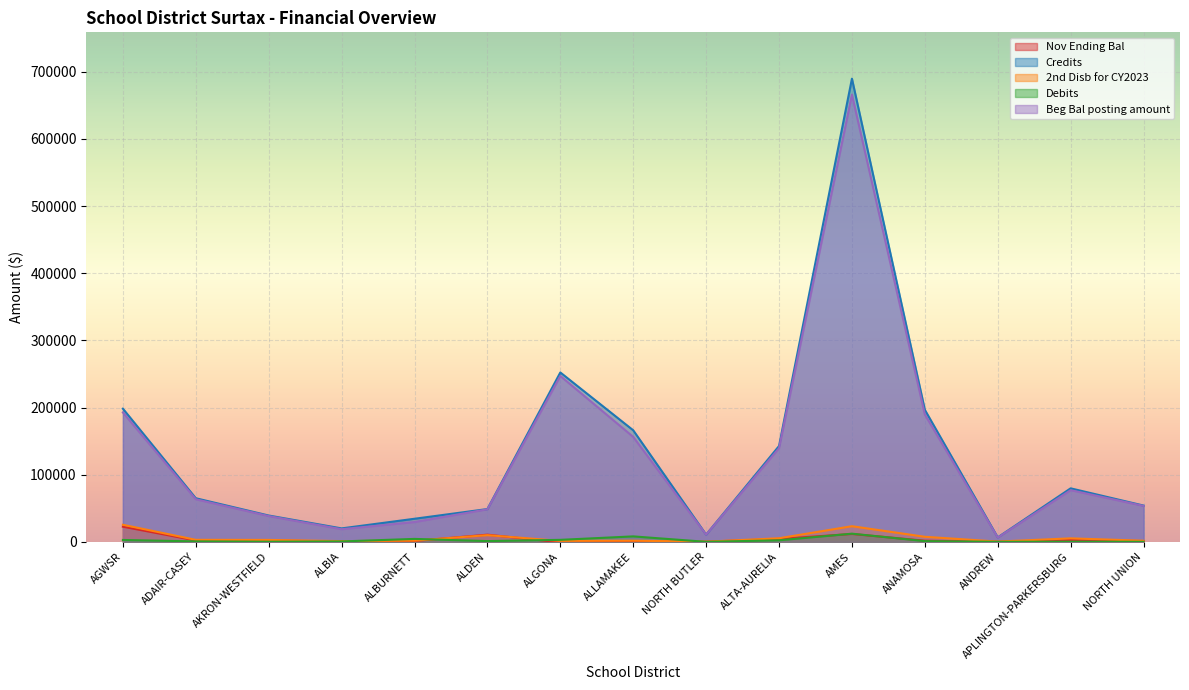

Between NORTH BUTLER and ANAMOSA, which is larger?

ANAMOSA